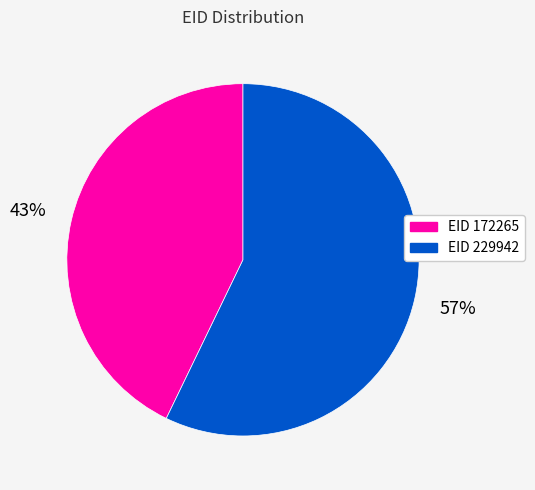

To the nearest percent, what is the combined percentage of EID 172265 and EID 229942?

100%